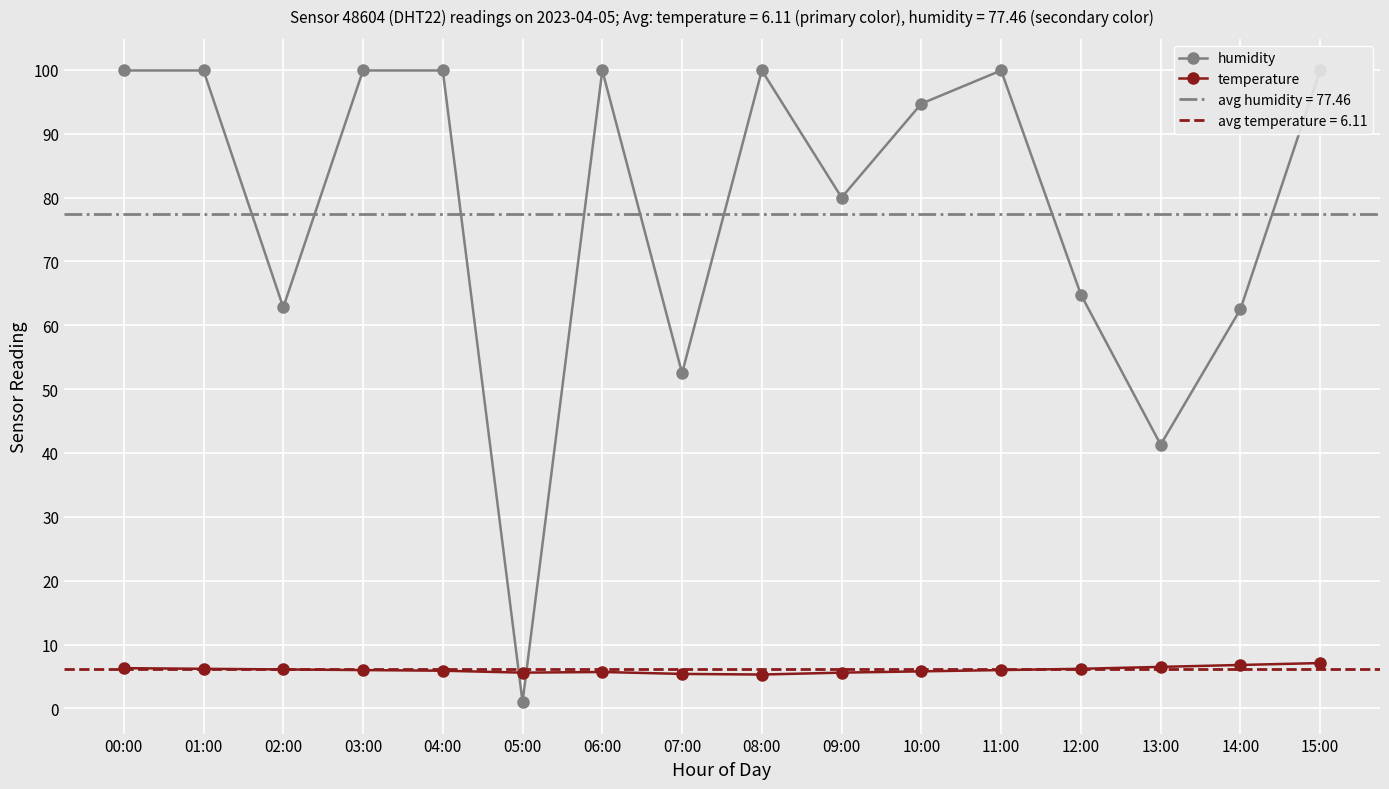

Does the chart display data point markers on the line(s)?

Yes